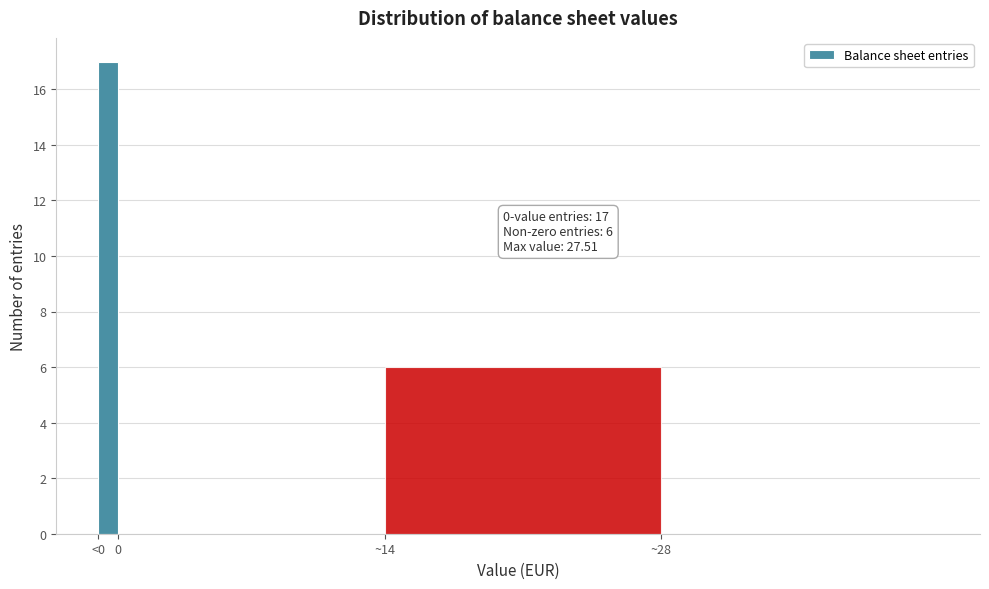

Reading right to left, list all the values displayed in this chart.

~28=0	~14=6	0=0	<0=17